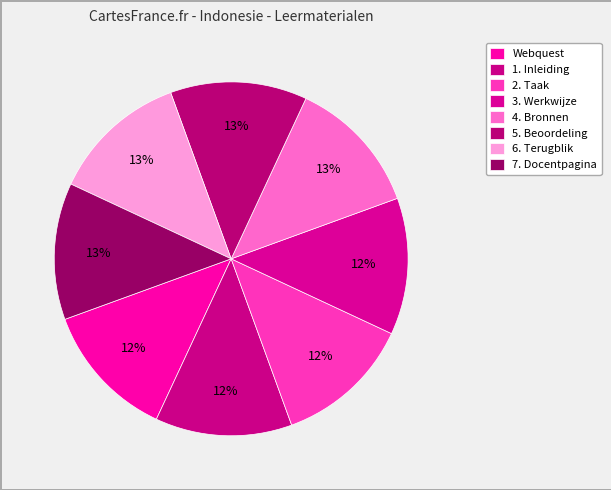

What percentage is the 1. Inleiding slice, to the nearest percent?

12%